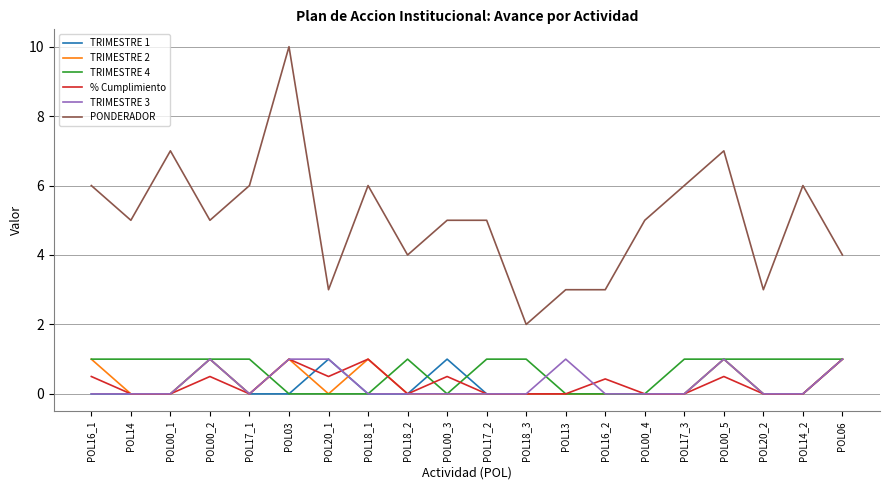

The value of TRIMESTRE 3 at POL17_1 is 0.5. True or false?

False